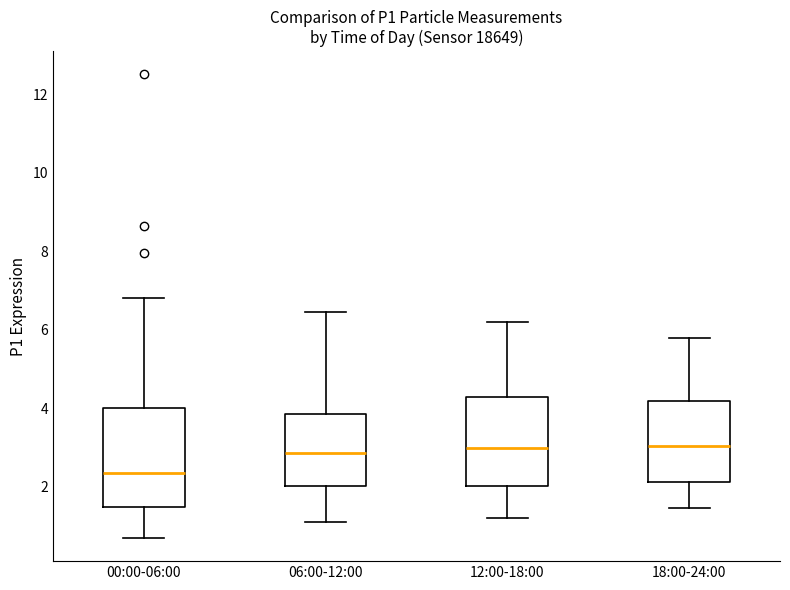

Reading left to right, transcribe this box plot: for each box, give where its median line is, the range the box spans, and where its two whiskers end, as read against the y-axis. The values are not printed on the chart, so give them approximately, as read against the axis.

00:00-06:00: median 2.4, box 1.4 to 4.0, whiskers 0.8 to 6.8
06:00-12:00: median 2.8, box 2.0 to 3.8, whiskers 1.2 to 6.4
12:00-18:00: median 3.0, box 2.0 to 4.2, whiskers 1.2 to 6.2
18:00-24:00: median 3.0, box 2.2 to 4.2, whiskers 1.4 to 5.8